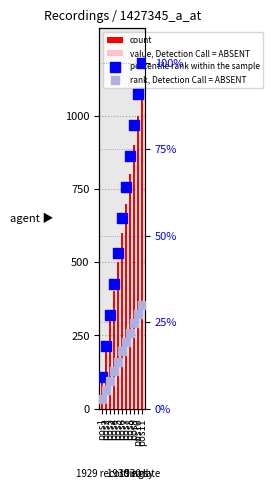

At which category is the sum across all series the highest?

pos11